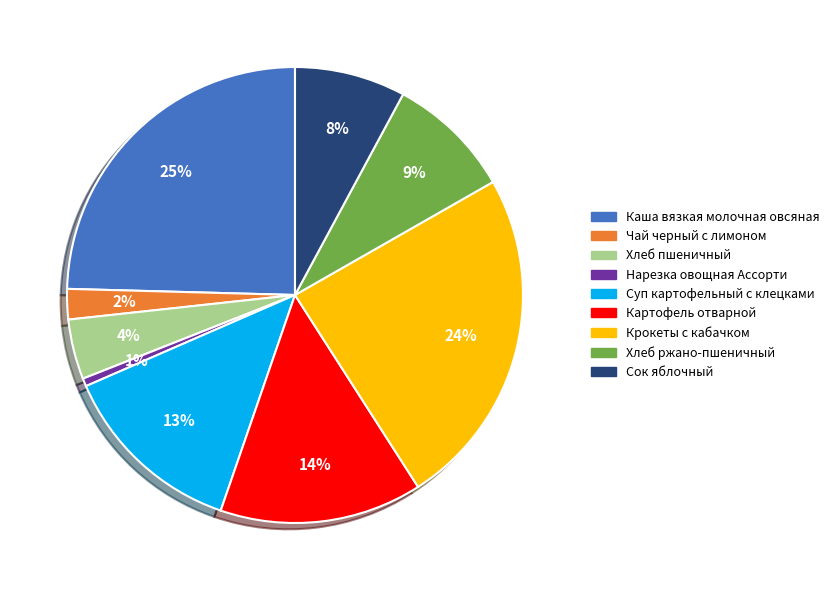

To the nearest percent, what is the combined percentage of Суп картофельный с клецками and Хлеб ржано-пшеничный?

22%